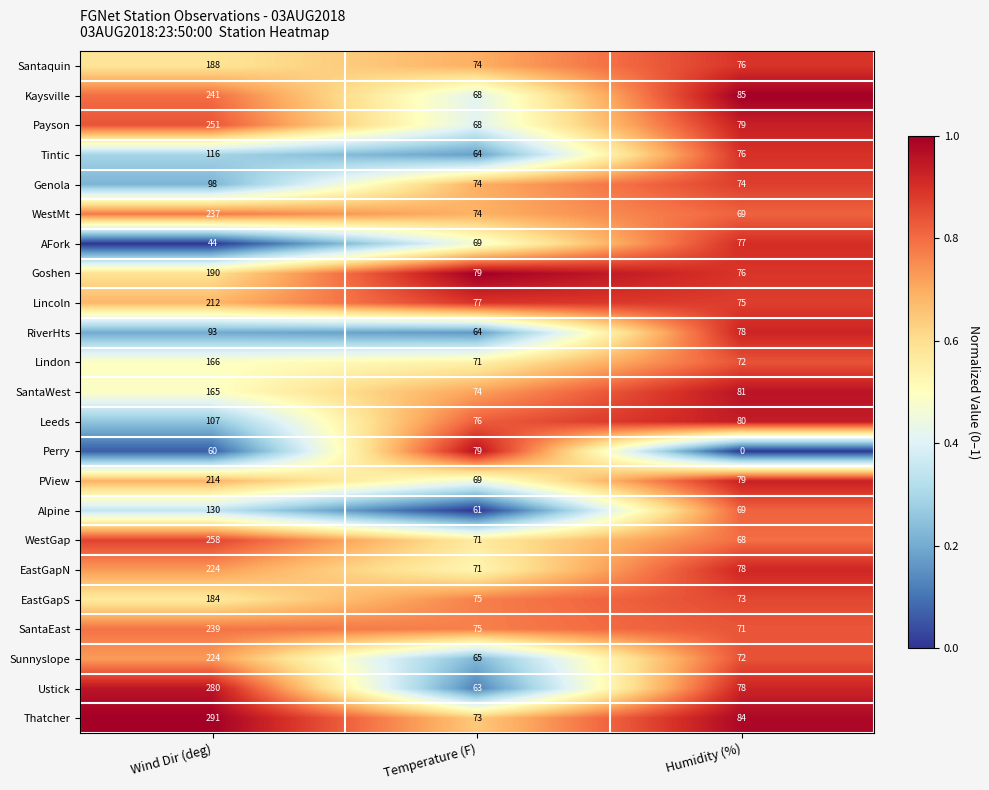

What is the sum of all Santaquin values?

338